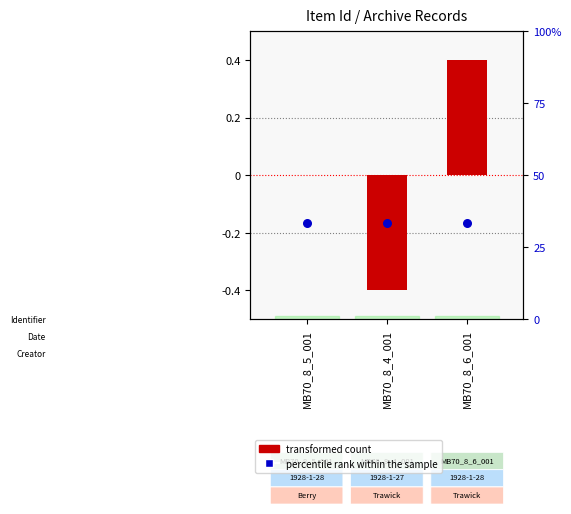

Is the value of percentile rank within the sample at MB70_8_4_001 greater than the value of transformed count at MB70_8_4_001?

Yes